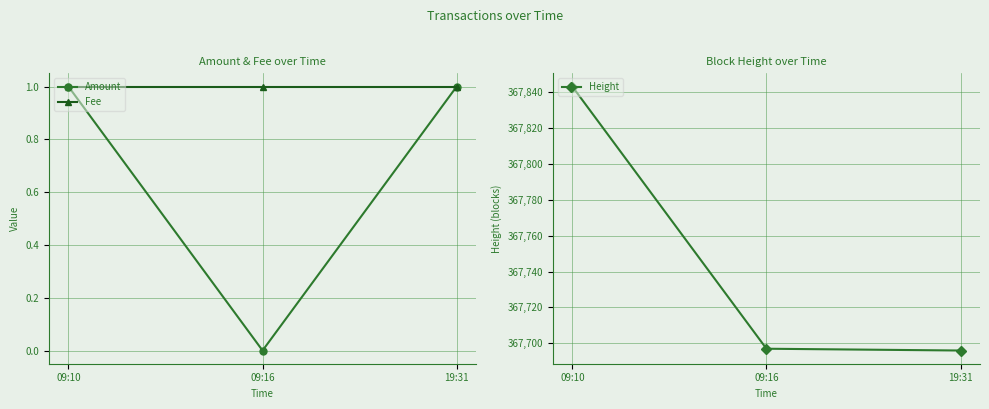

What is the approximate value of Amount at 19:31?

1